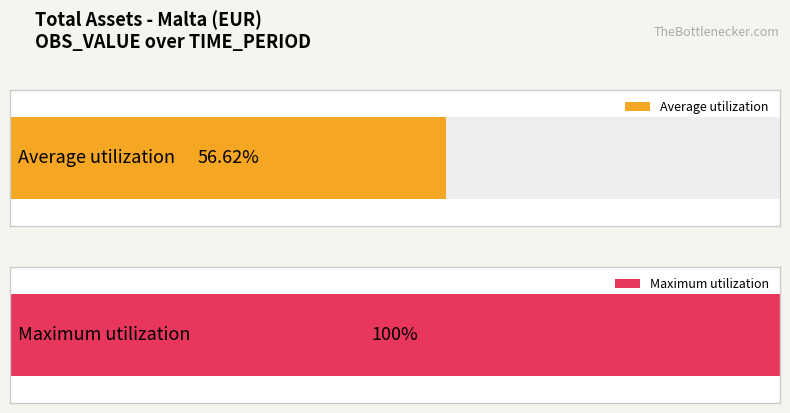

Are the bars grouped side by side (vs. stacked)?

No